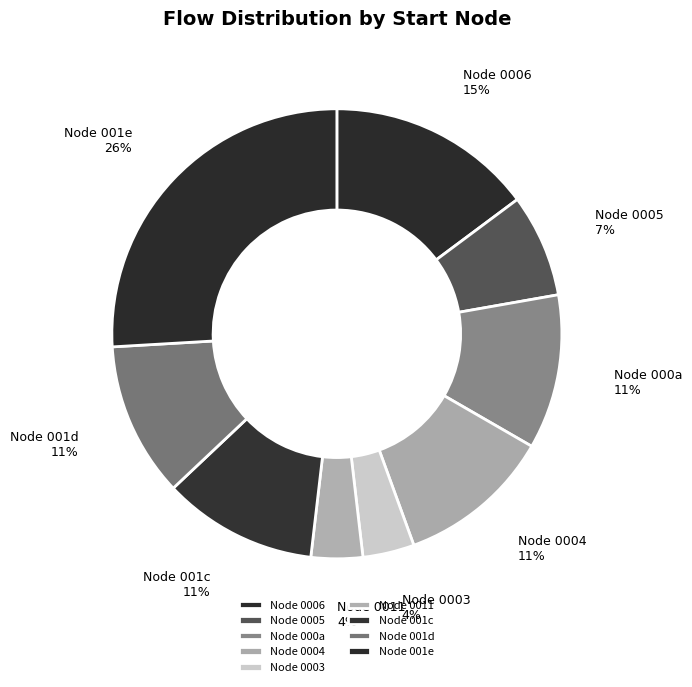

How many segments does this pie chart have?

9